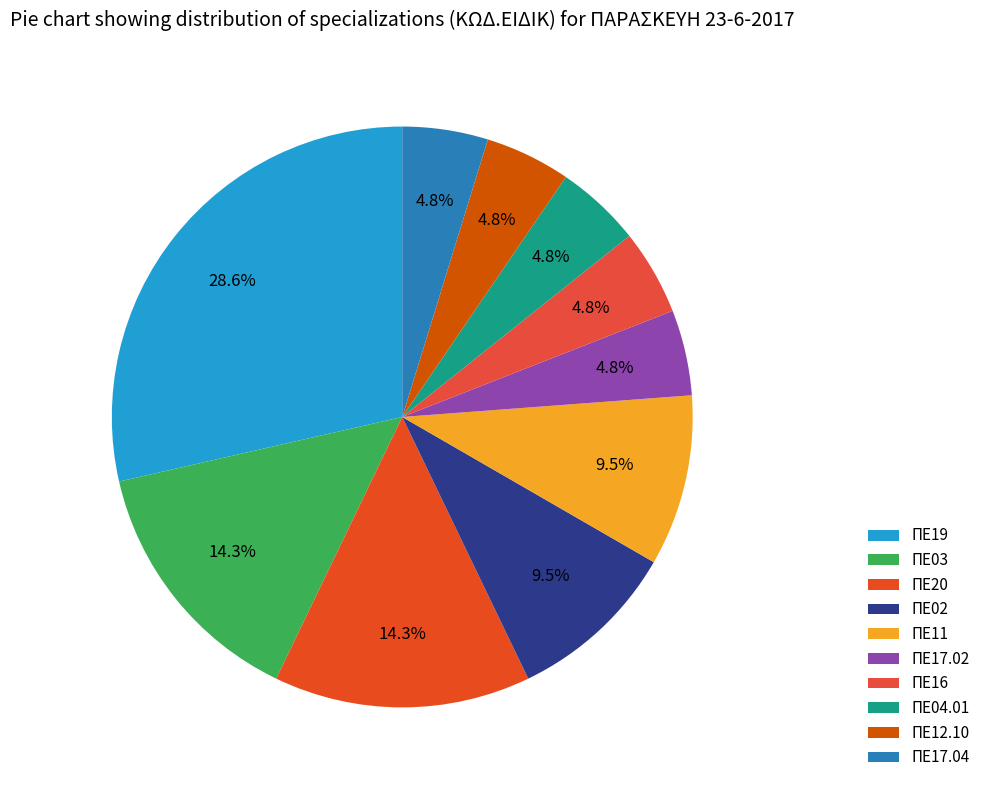

Between ΠΕ17.02 and ΠΕ16, which is larger?

ΠΕ17.02